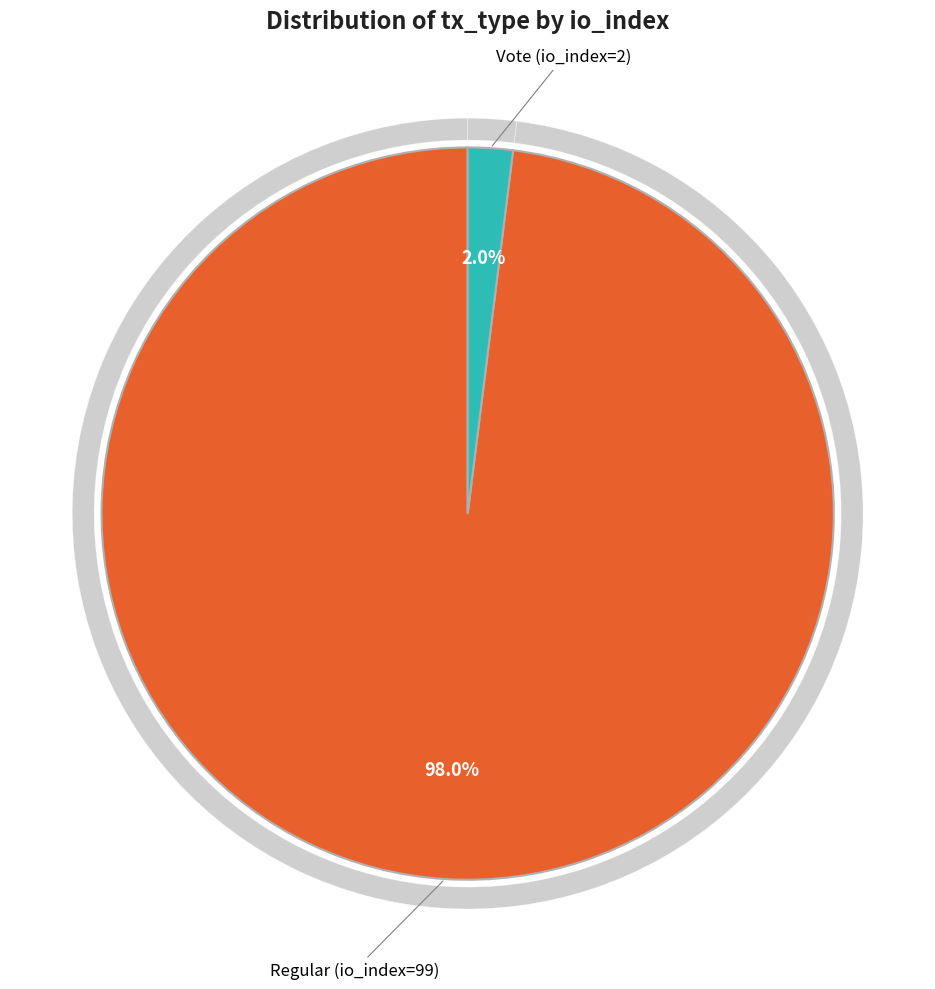

Which has a higher value, Vote (io_index=2) or Regular (io_index=99)?

Regular (io_index=99)